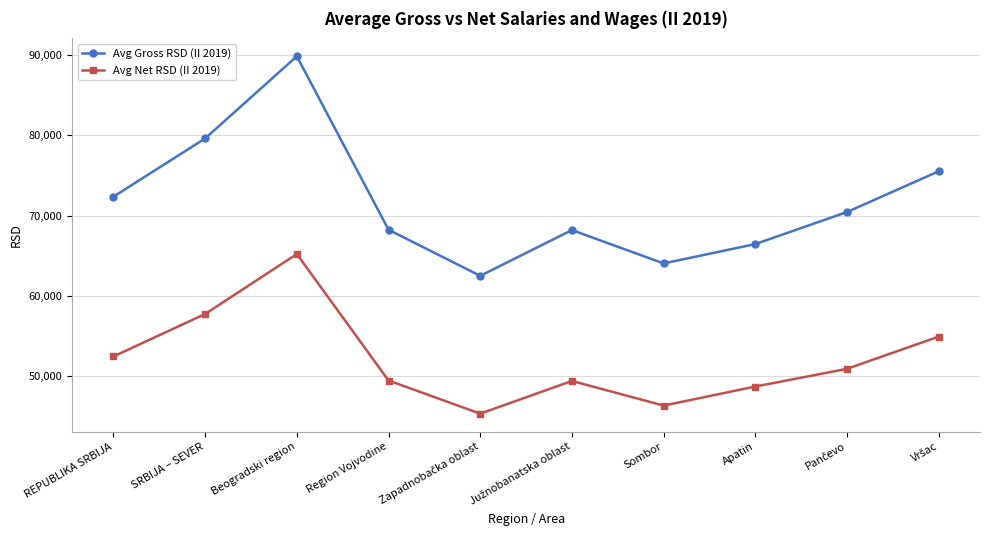

What is the difference between the maximum and second lowest values in the Avg Gross RSD (II 2019) series?

25831